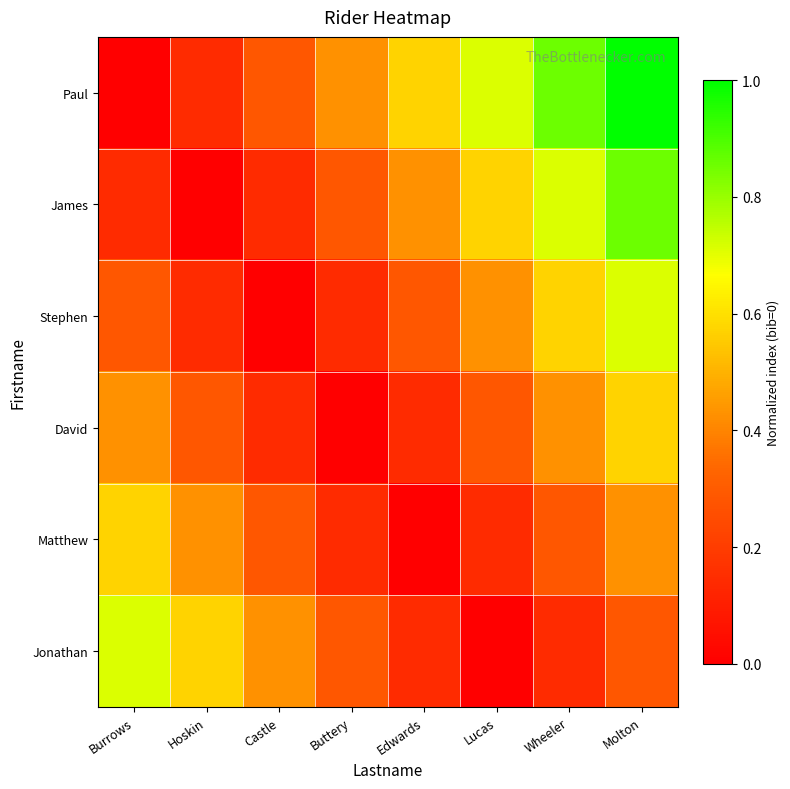

At which category is the sum across all series the highest?

Molton